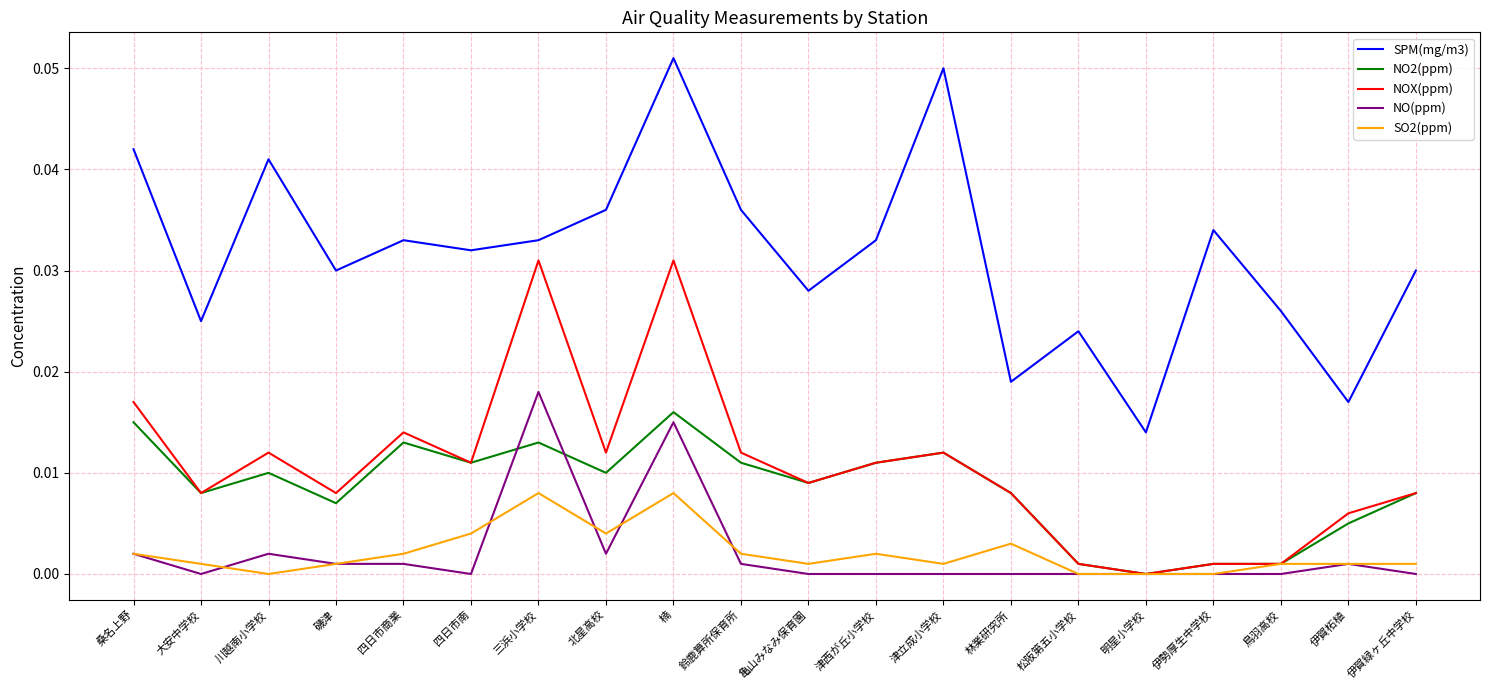

At which category is the sum across all series the highest?

楠